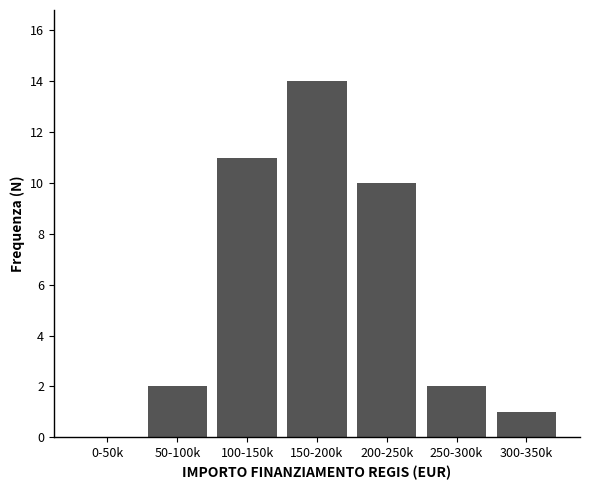

Reading left to right, list all the values displayed in this chart.

0-50k=0	50-100k=2	100-150k=11	150-200k=14	200-250k=10	250-300k=2	300-350k=1